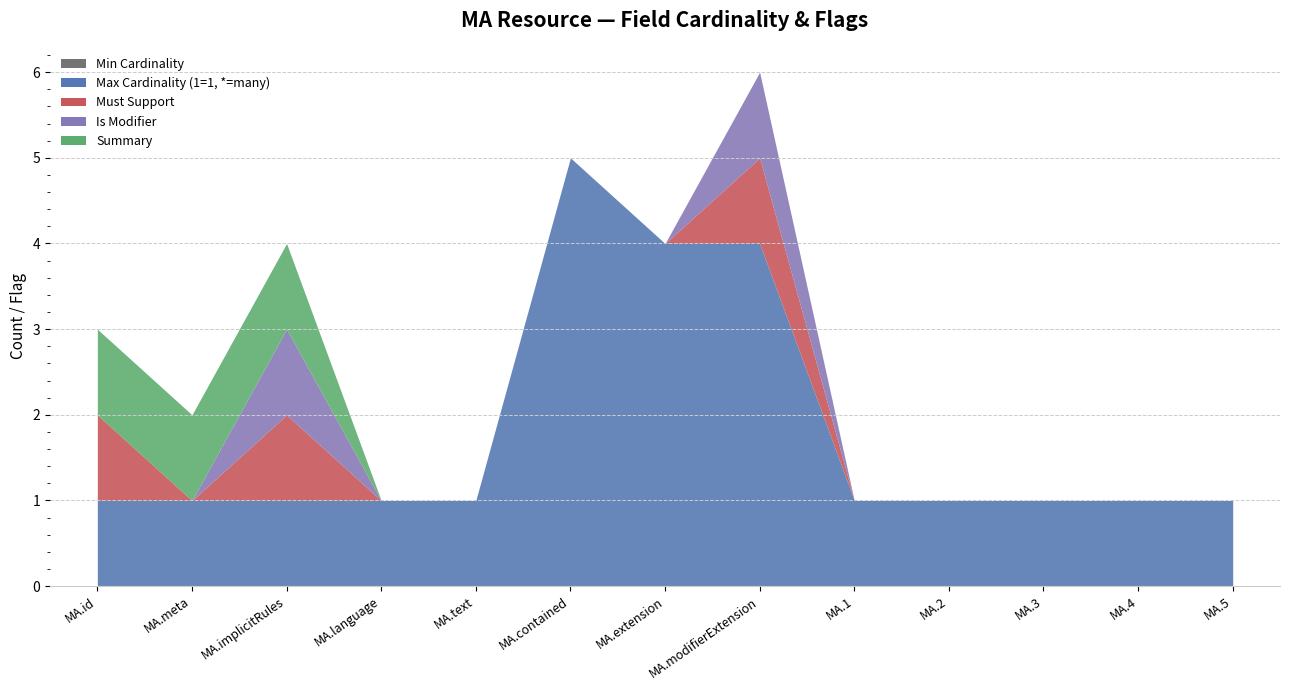

True or false: Max Cardinality (1=1, *=many) and Is Modifier cross at least once.

False